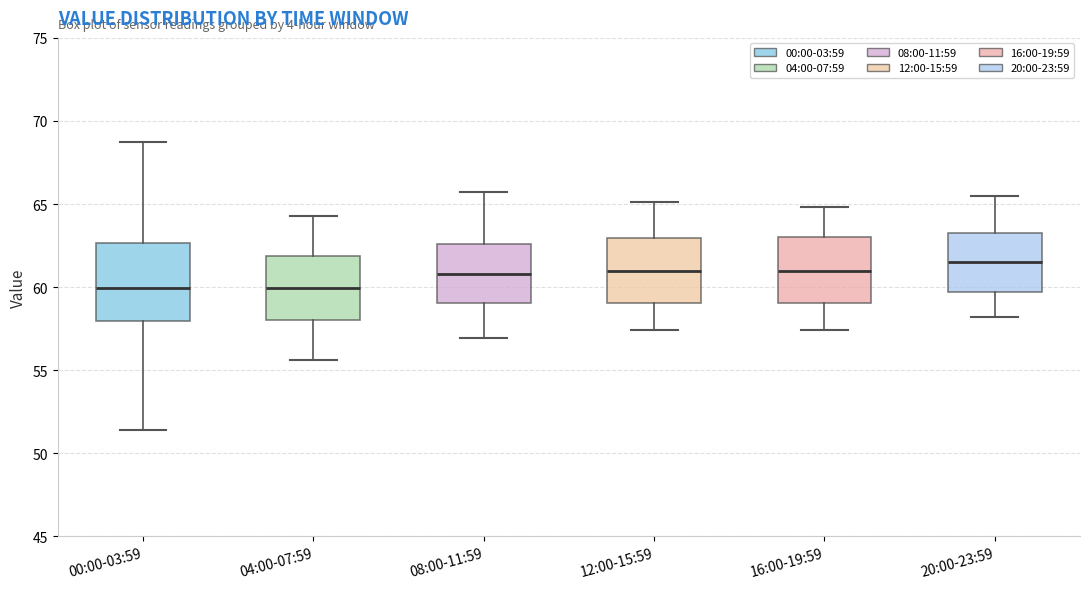

Comparing the boxes themselves (not the whiskers), which one is the tallest?

00:00-03:59